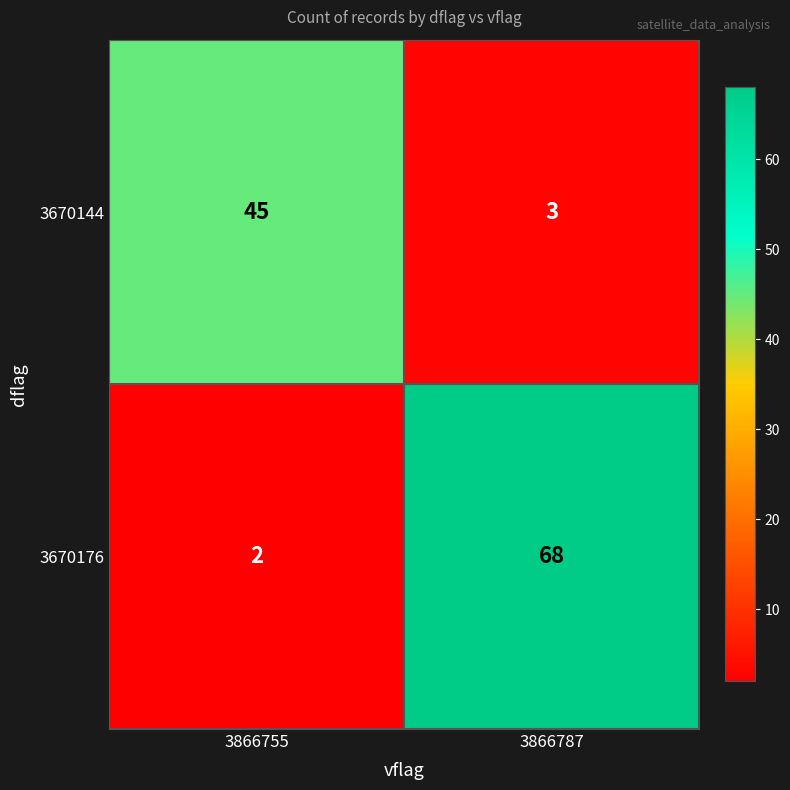

Rank the series by their maximum value, from highest to lowest.

3670176, 3670144